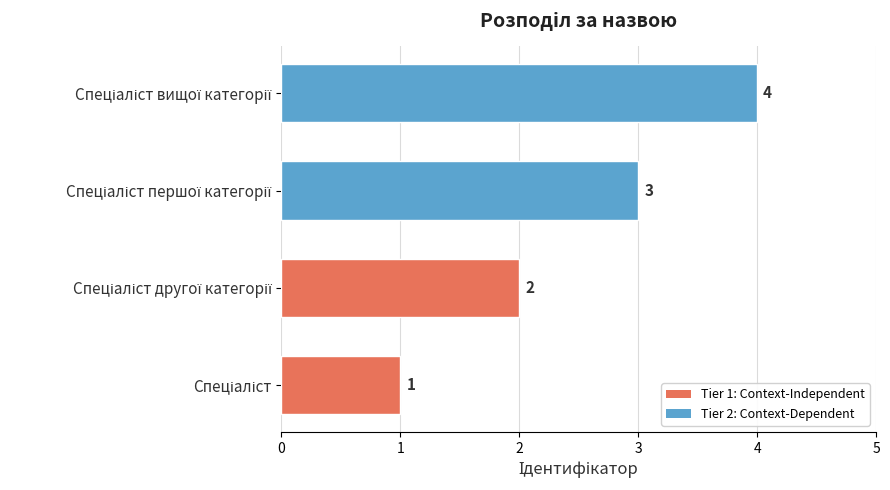

What is the maximum value shown in the chart?

4